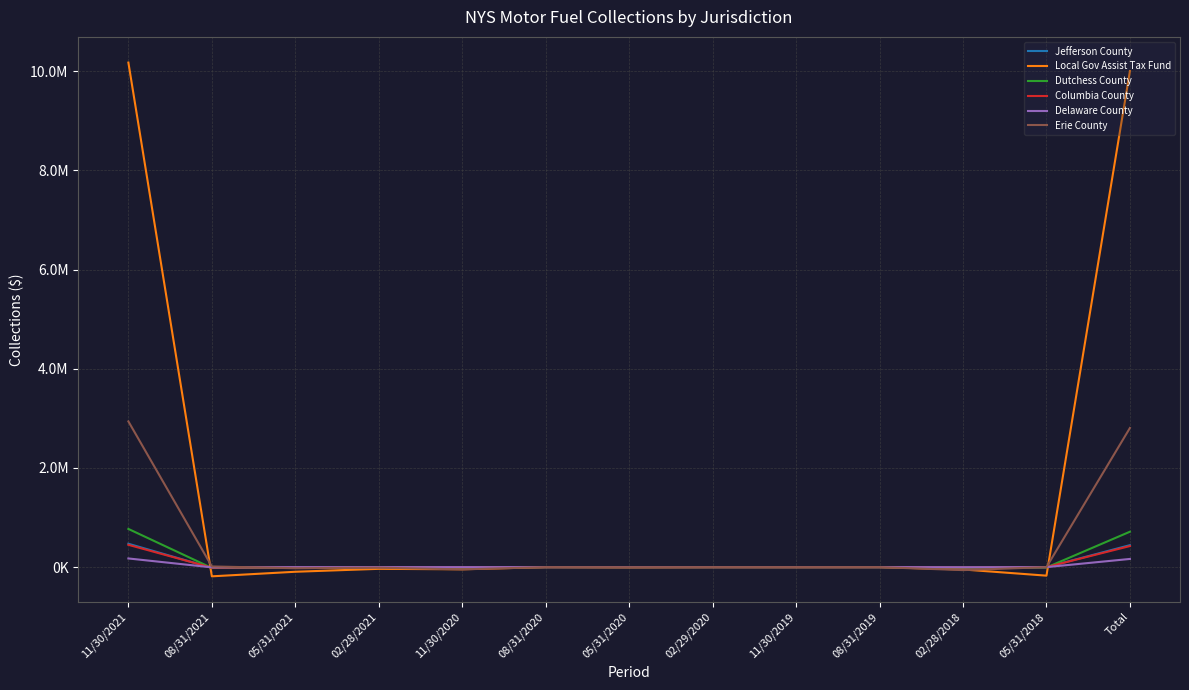

What are all the series names shown in the legend?

Jefferson County, Local Gov Assist Tax Fund, Dutchess County, Columbia County, Delaware County, Erie County